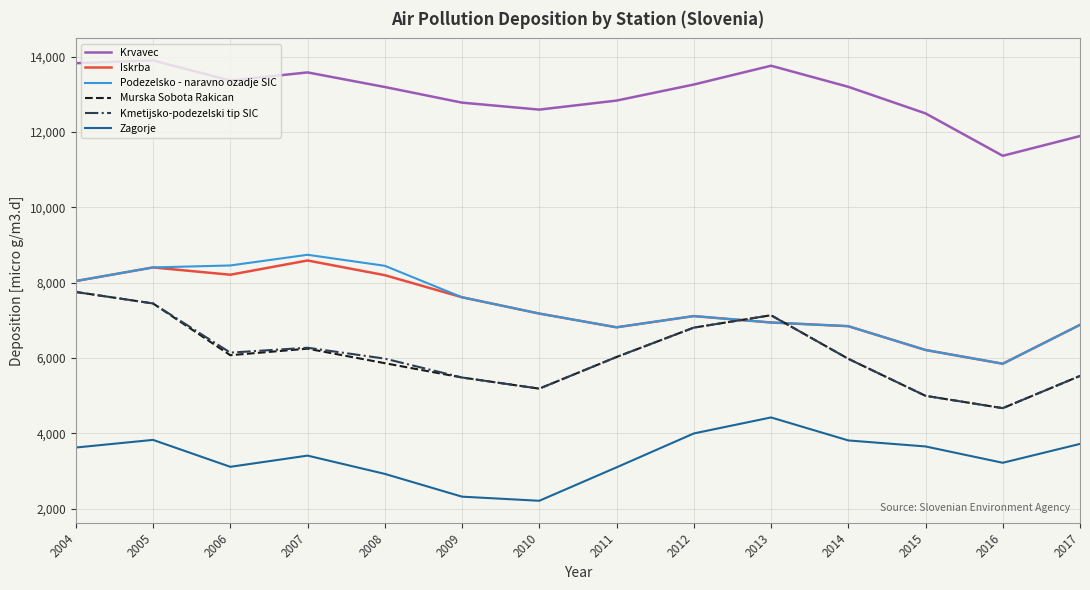

True or false: Zagorje and Krvavec cross at least once.

False